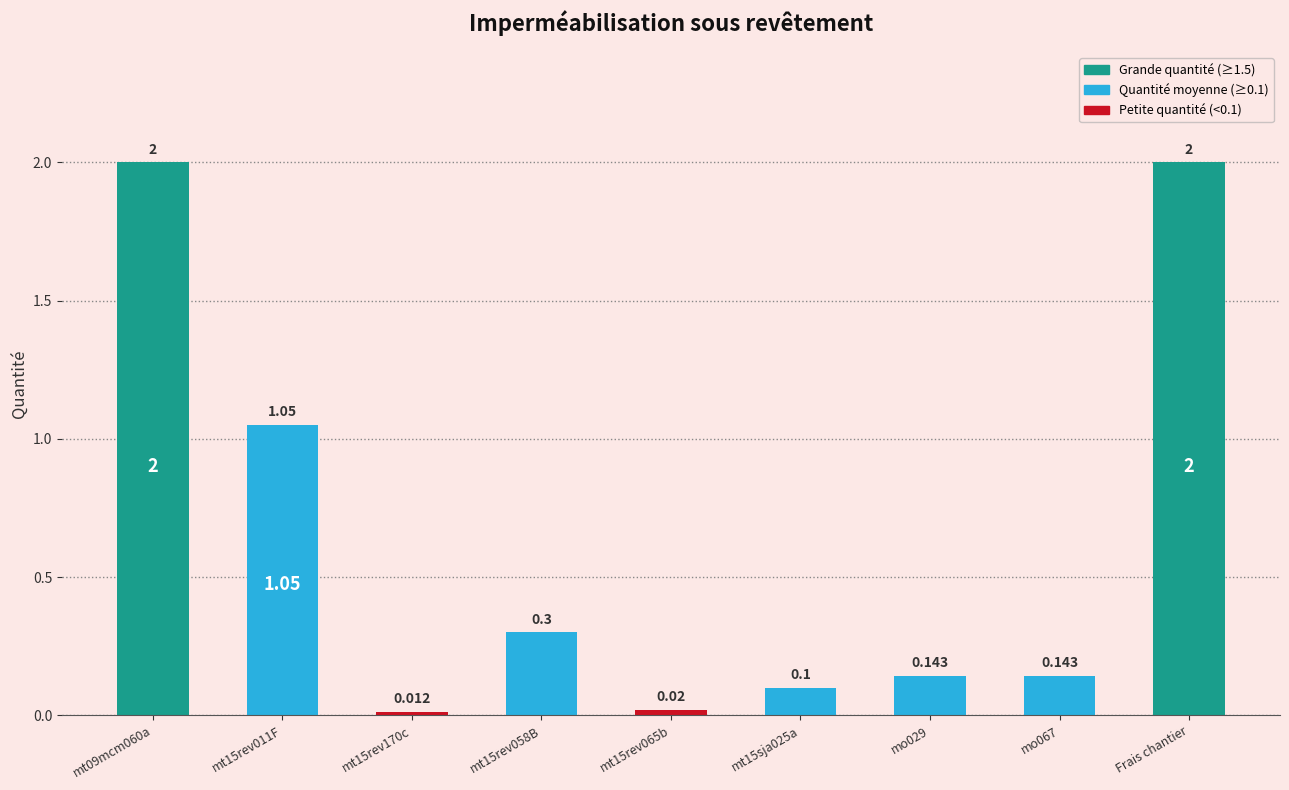

How many data points does each series have?

9